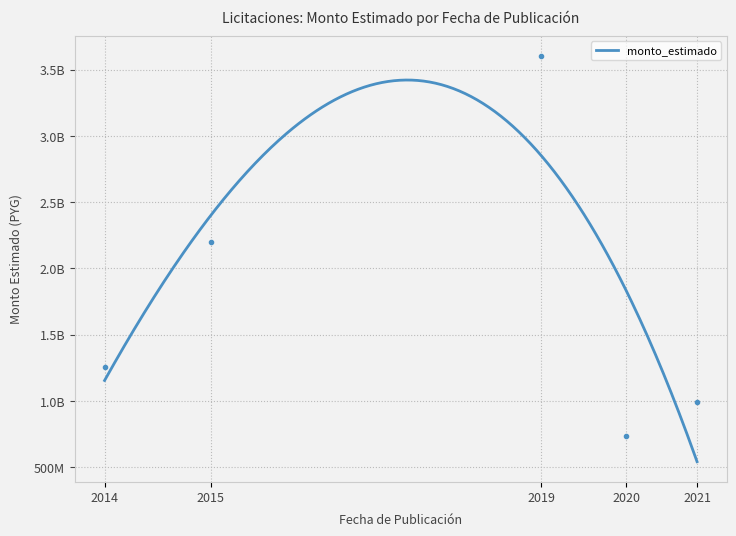

Is it true that the value at 2020 is 1276449559?

False